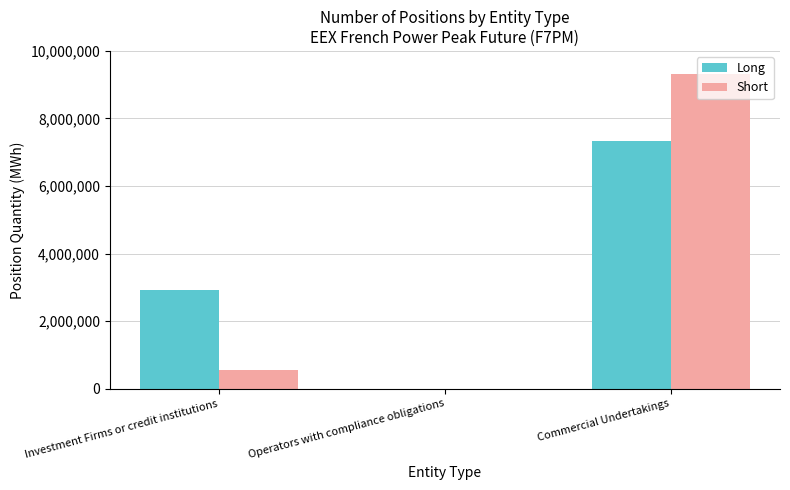

At which category is the sum across all series the highest?

Commercial Undertakings